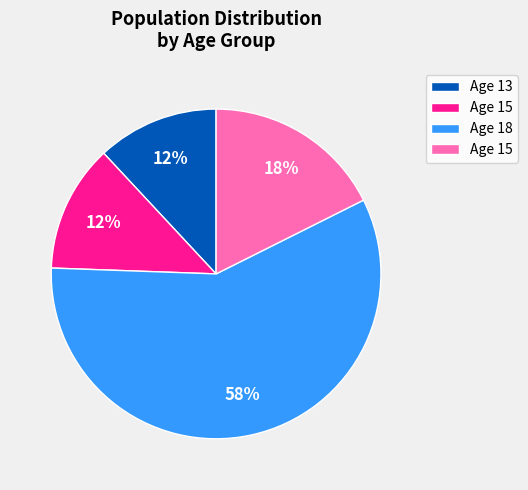

How many slices are in this pie chart?

4